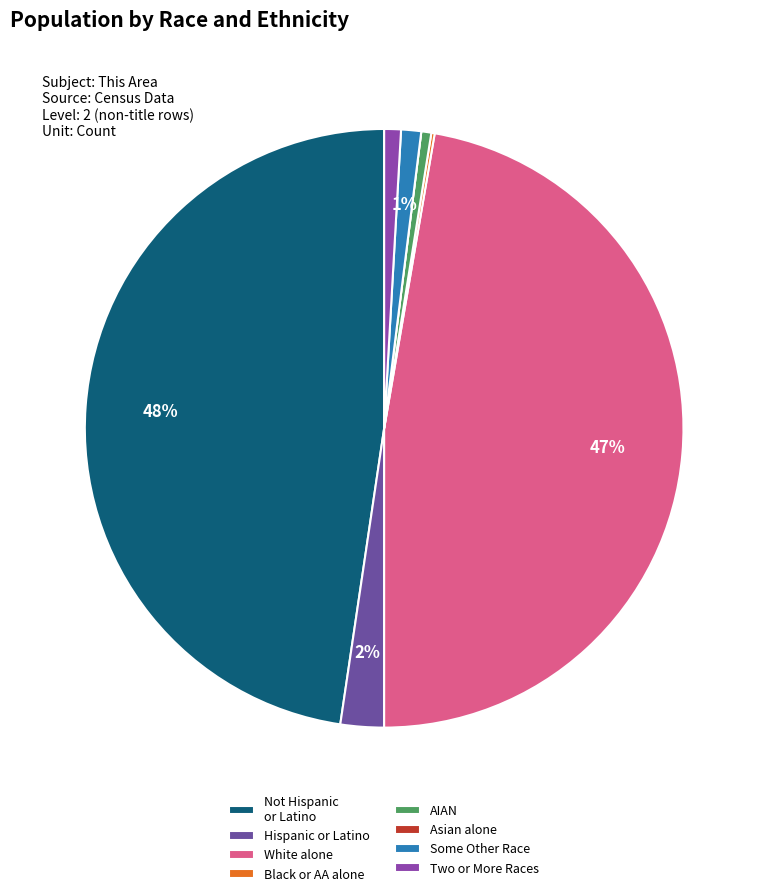

Count the number of slices in the pie.

8